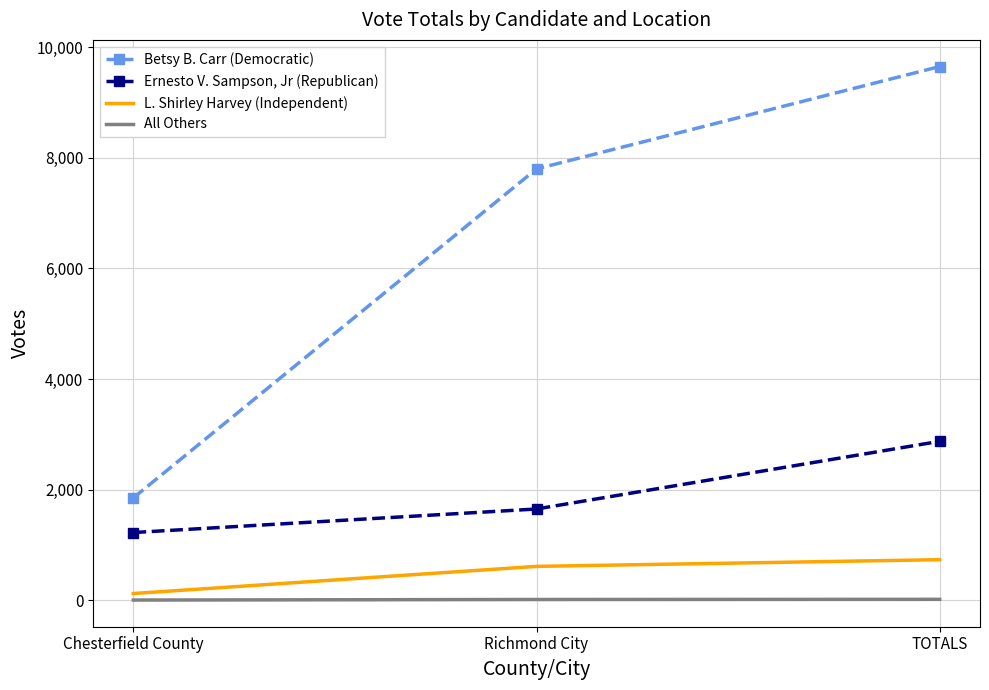

Rank the series at TOTALS from lowest to highest value.

All Others, L. Shirley Harvey (Independent), Ernesto V. Sampson, Jr (Republican), Betsy B. Carr (Democratic)